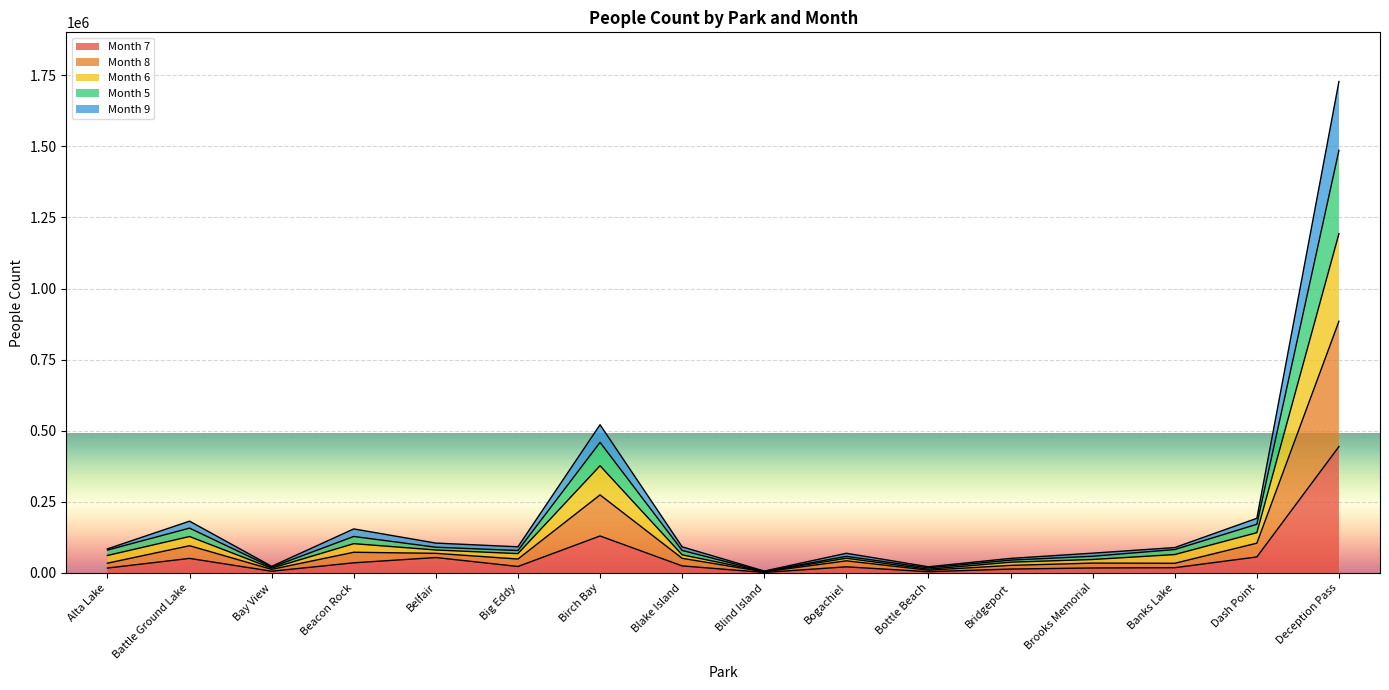

How many interior local peaks does the Month 6 series have?

4